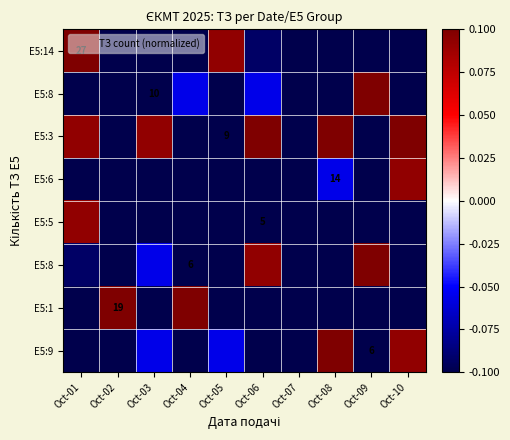

What is the difference between the highest and lowest values at Oct-10?

1.0